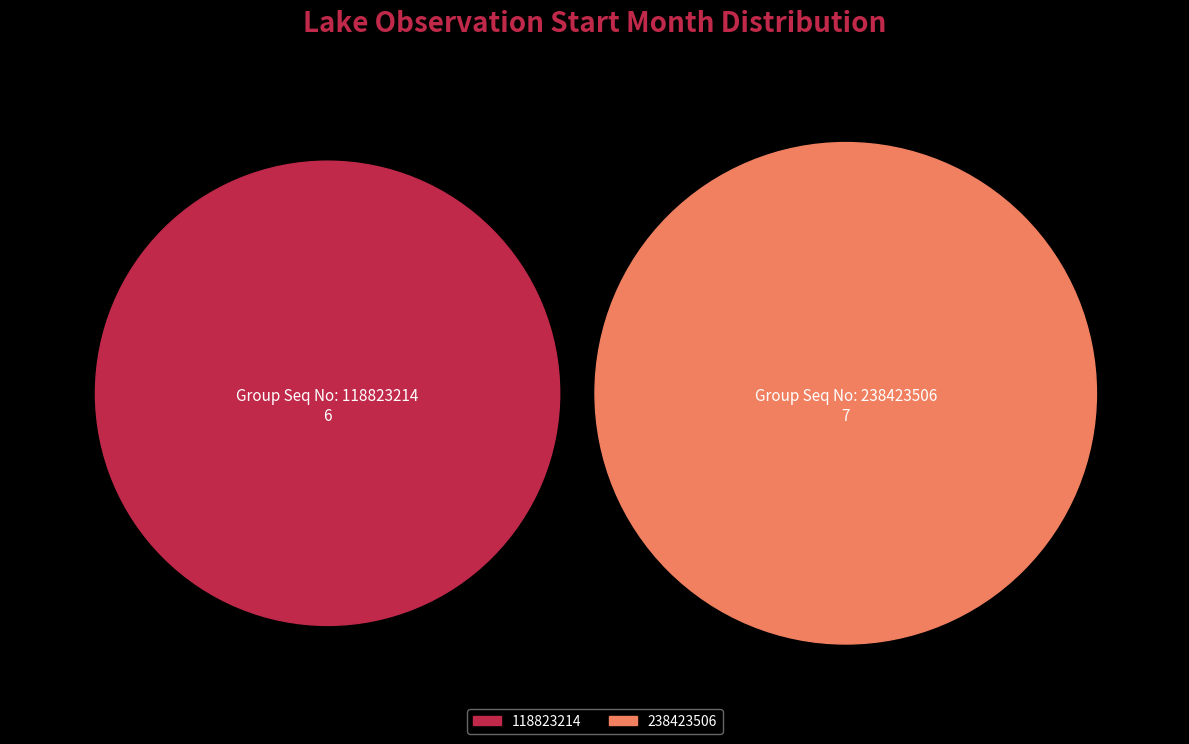

How many slices are in this pie chart?

2